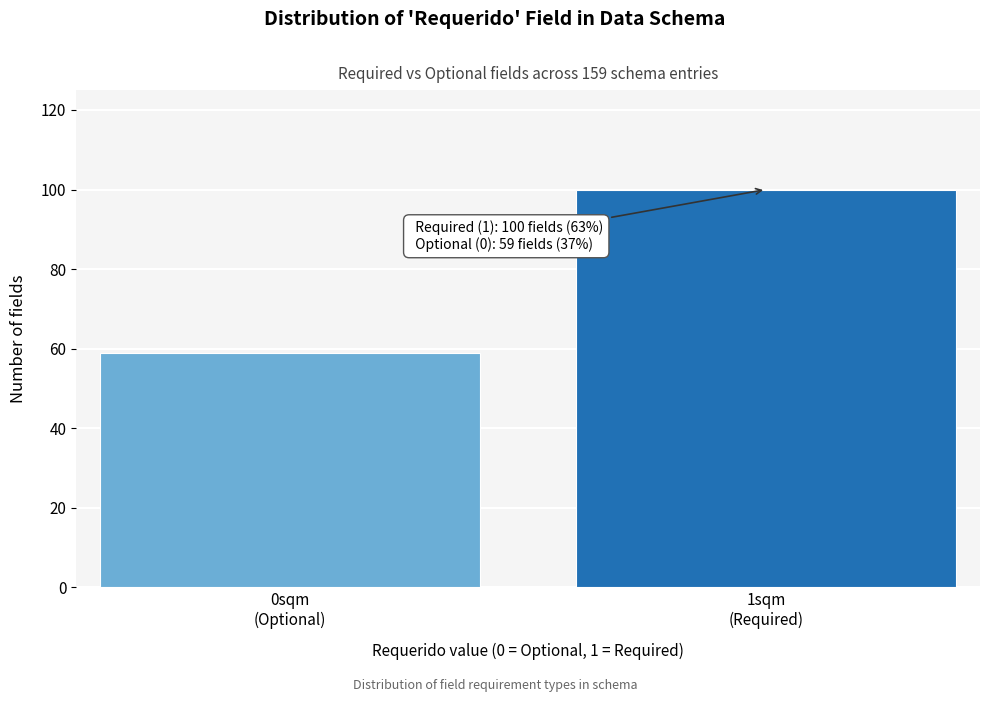

Reading left to right, what are all the values shown in this chart?

59	100